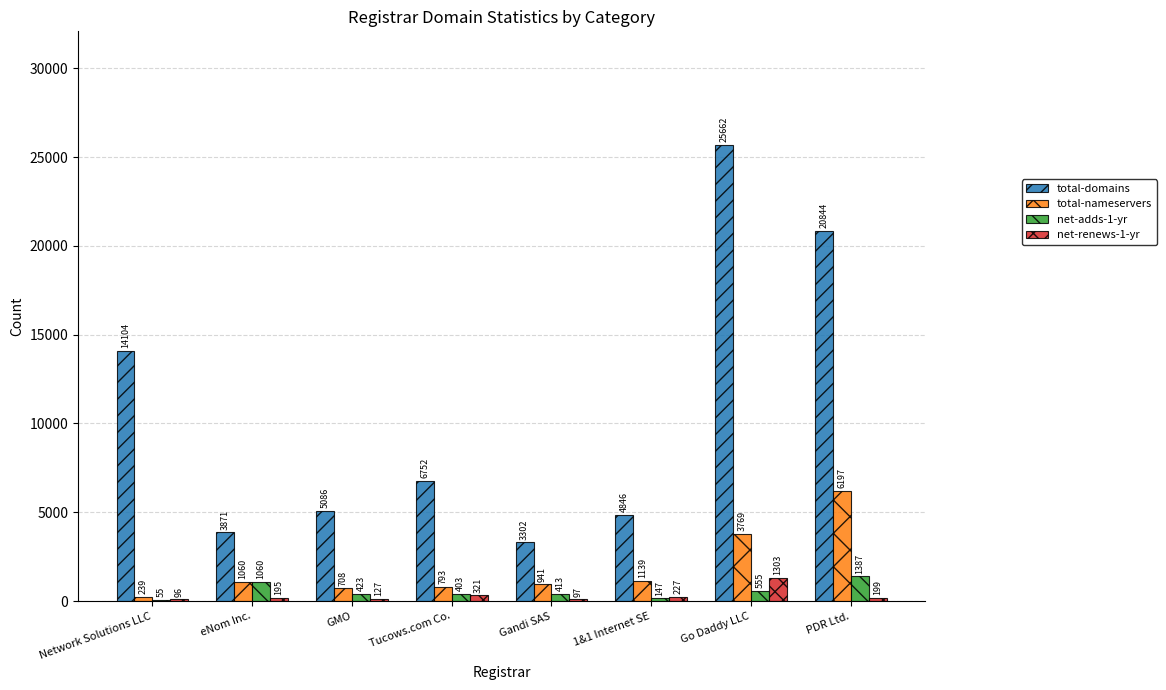

At which label does total-domains first exceed 6752?

Network Solutions LLC